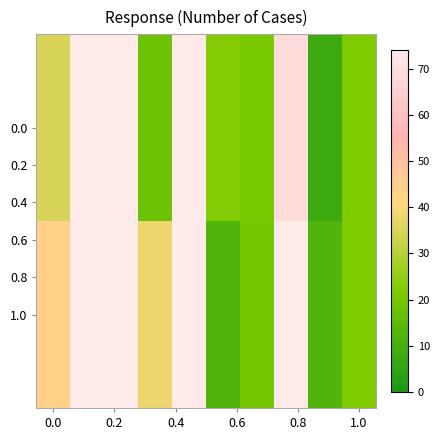

Reading left to right, what are all the values shown in this chart?

0.0: 35	77	759	18	77	23	21	69	8	22
1.0: 43	145	892	38	139	12	20	74	12	22